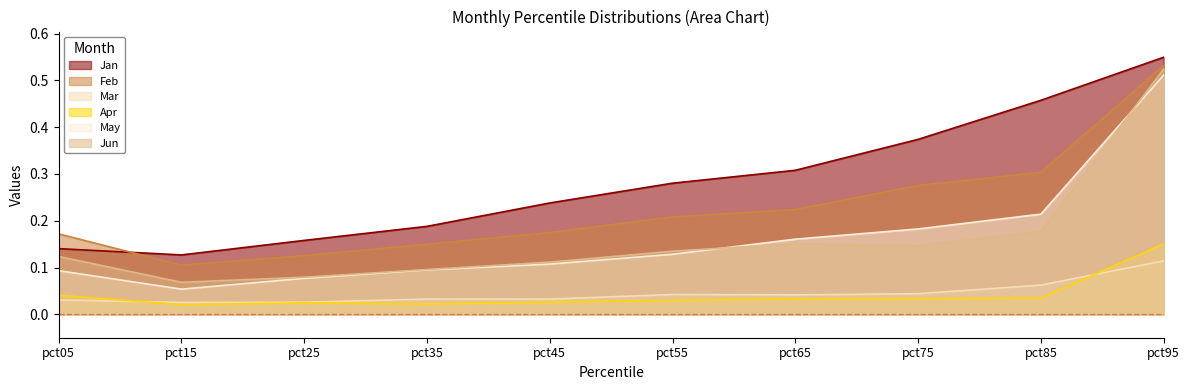

In Jun, how many points are higher than both neighbors (excluding endpoints)?

1